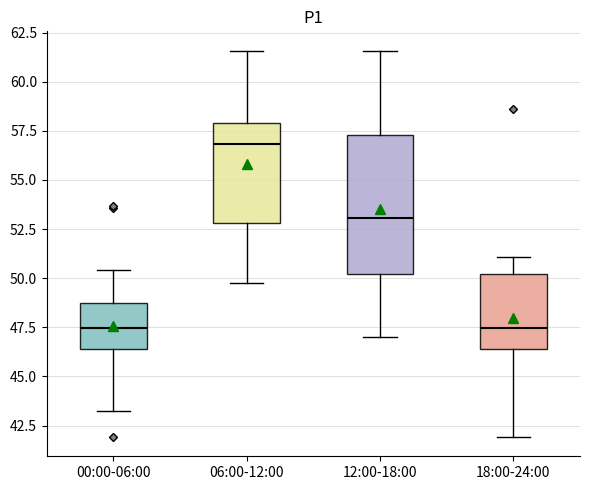

Which box has the highest median line?

06:00-12:00